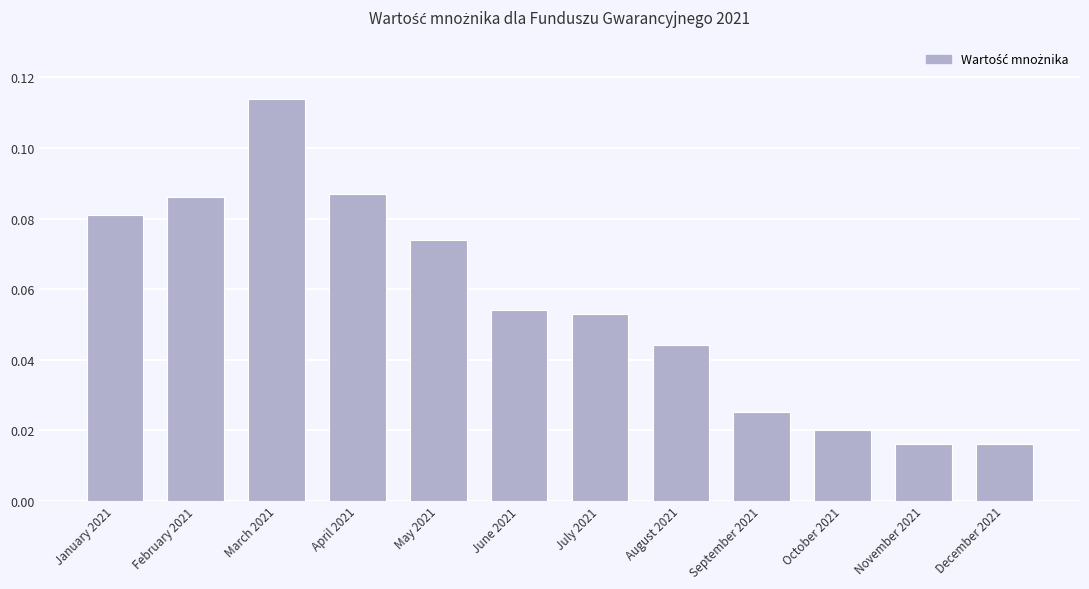

What is the label of the 1st bar from the left?

January 2021